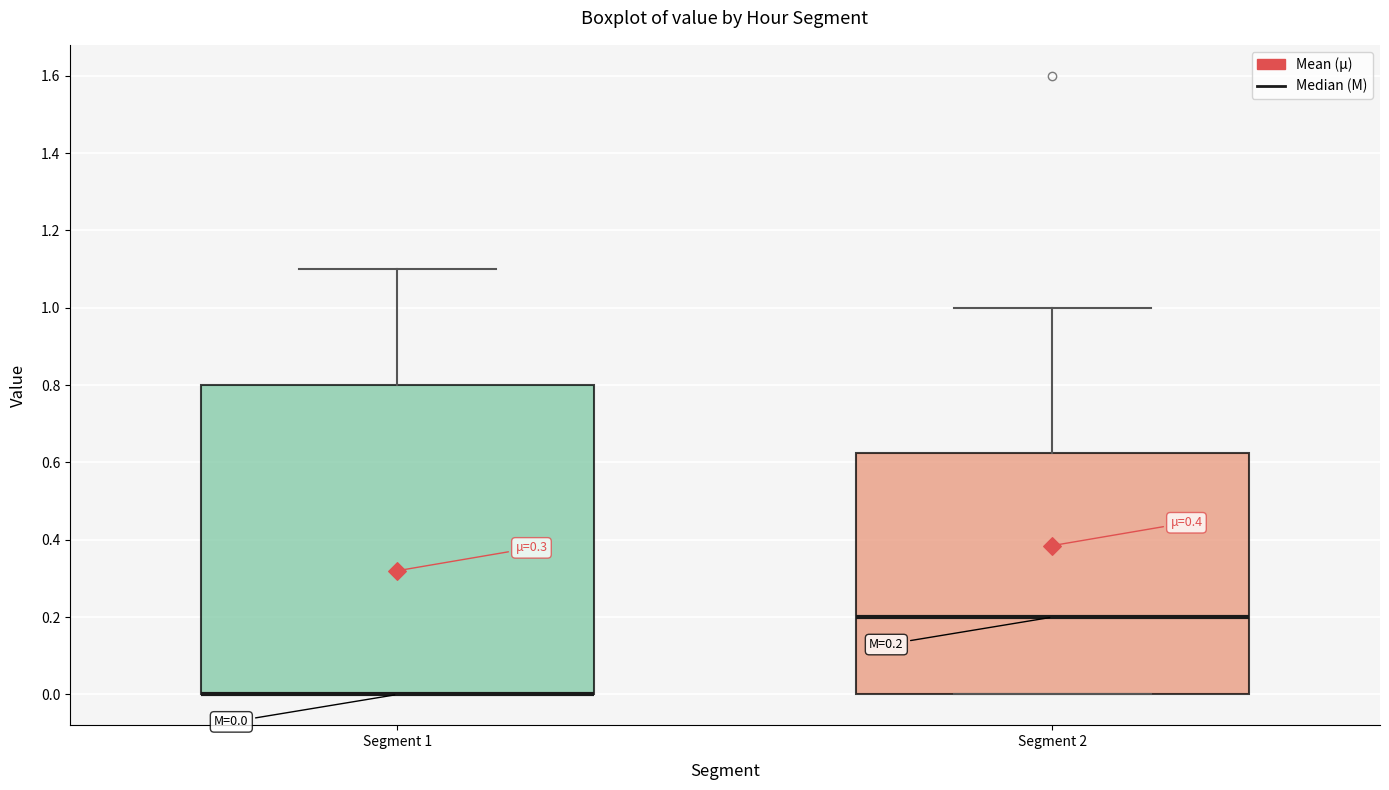

Comparing the boxes themselves (not the whiskers), which one is the tallest?

Segment 1